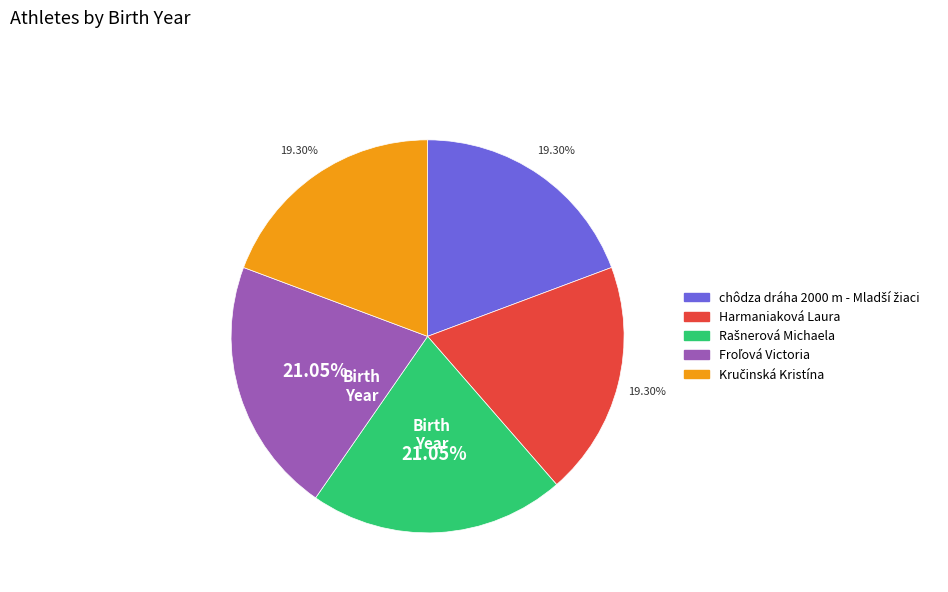

Does any single category account for the majority?

No